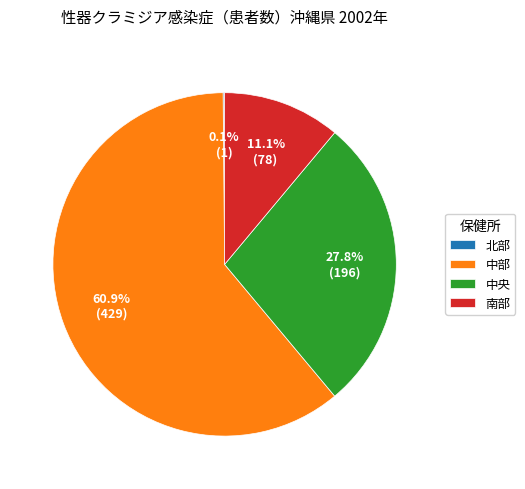

Which slice is the largest?

中部